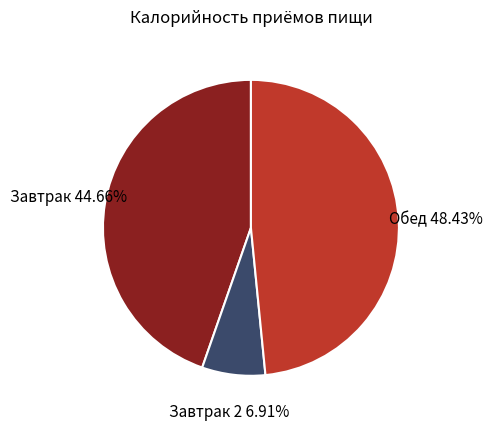

What is the ratio of the value at Обед to the value at Завтрак?

1.1